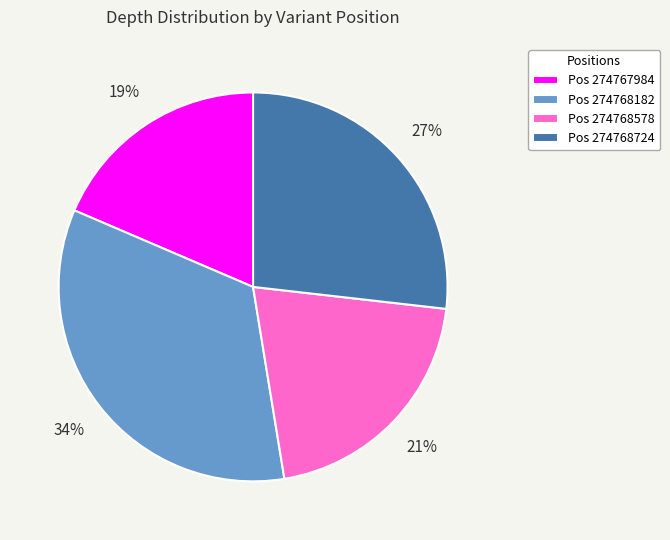

Count the number of slices in the pie.

4